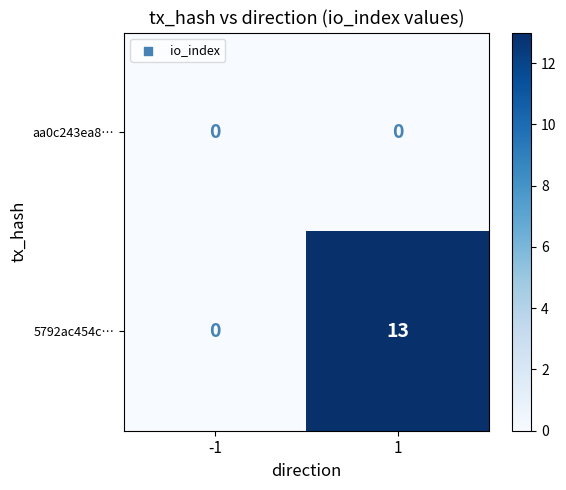

What is the difference between the maximum and minimum values in the 5792ac454c… series?

13